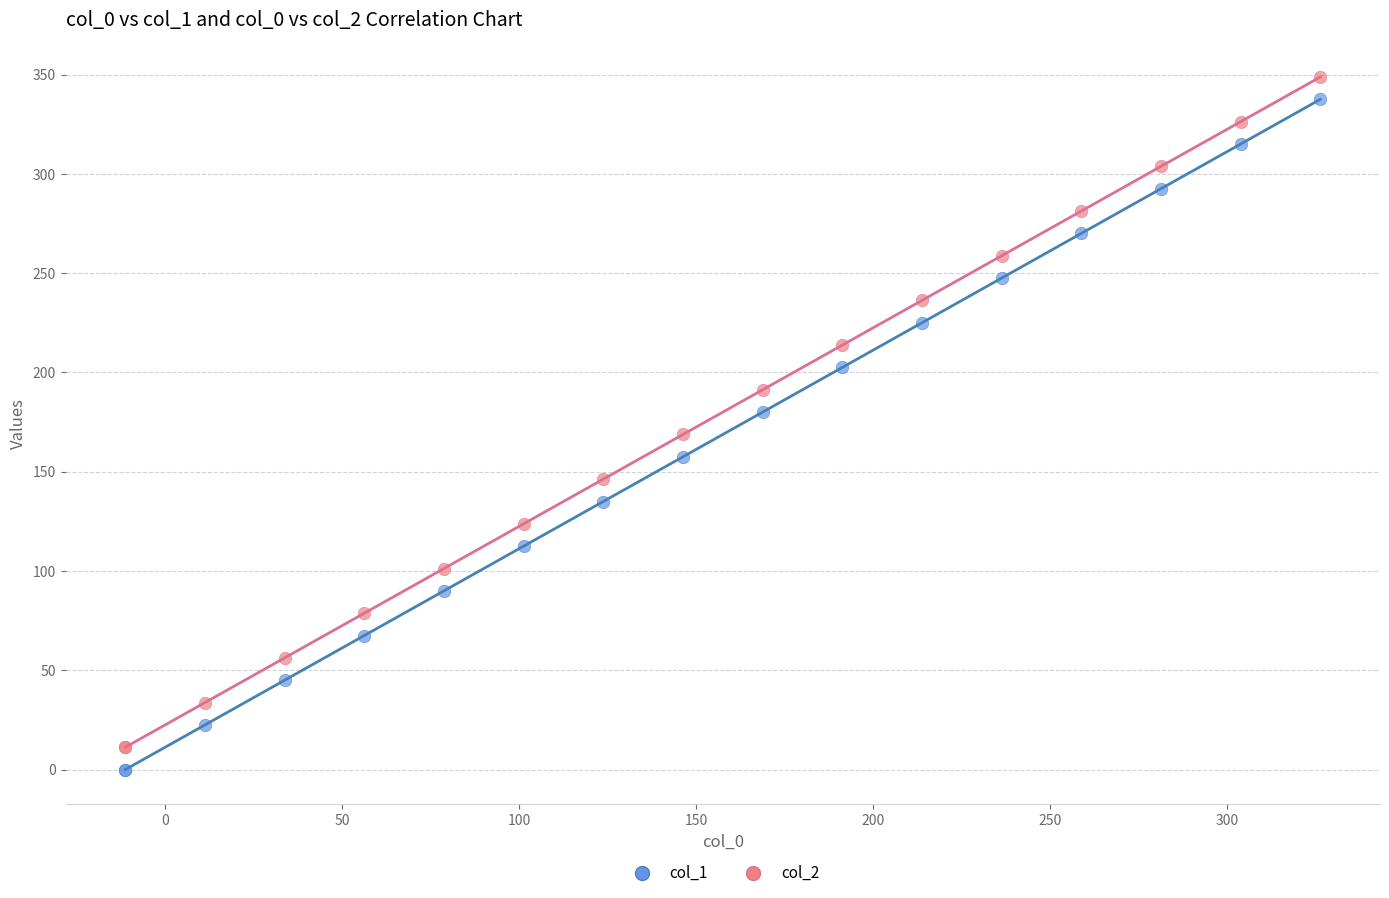

What is the X range (max minus min) for the scatter plot?

337.5